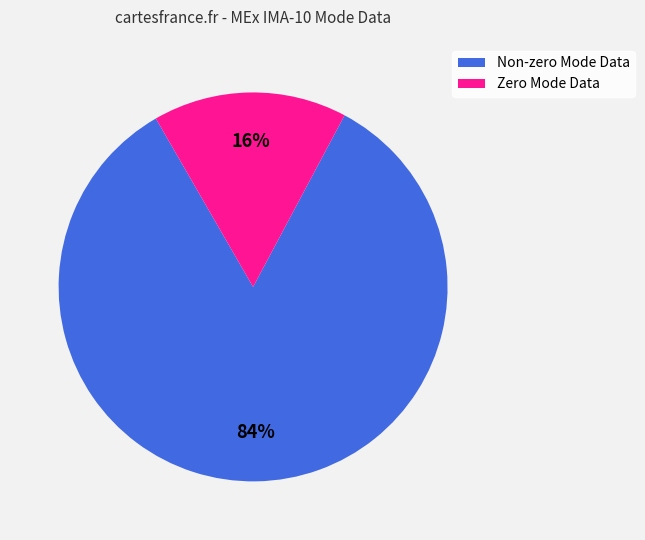

Is it true that Non-zero Mode Data is 84% of the pie?

True